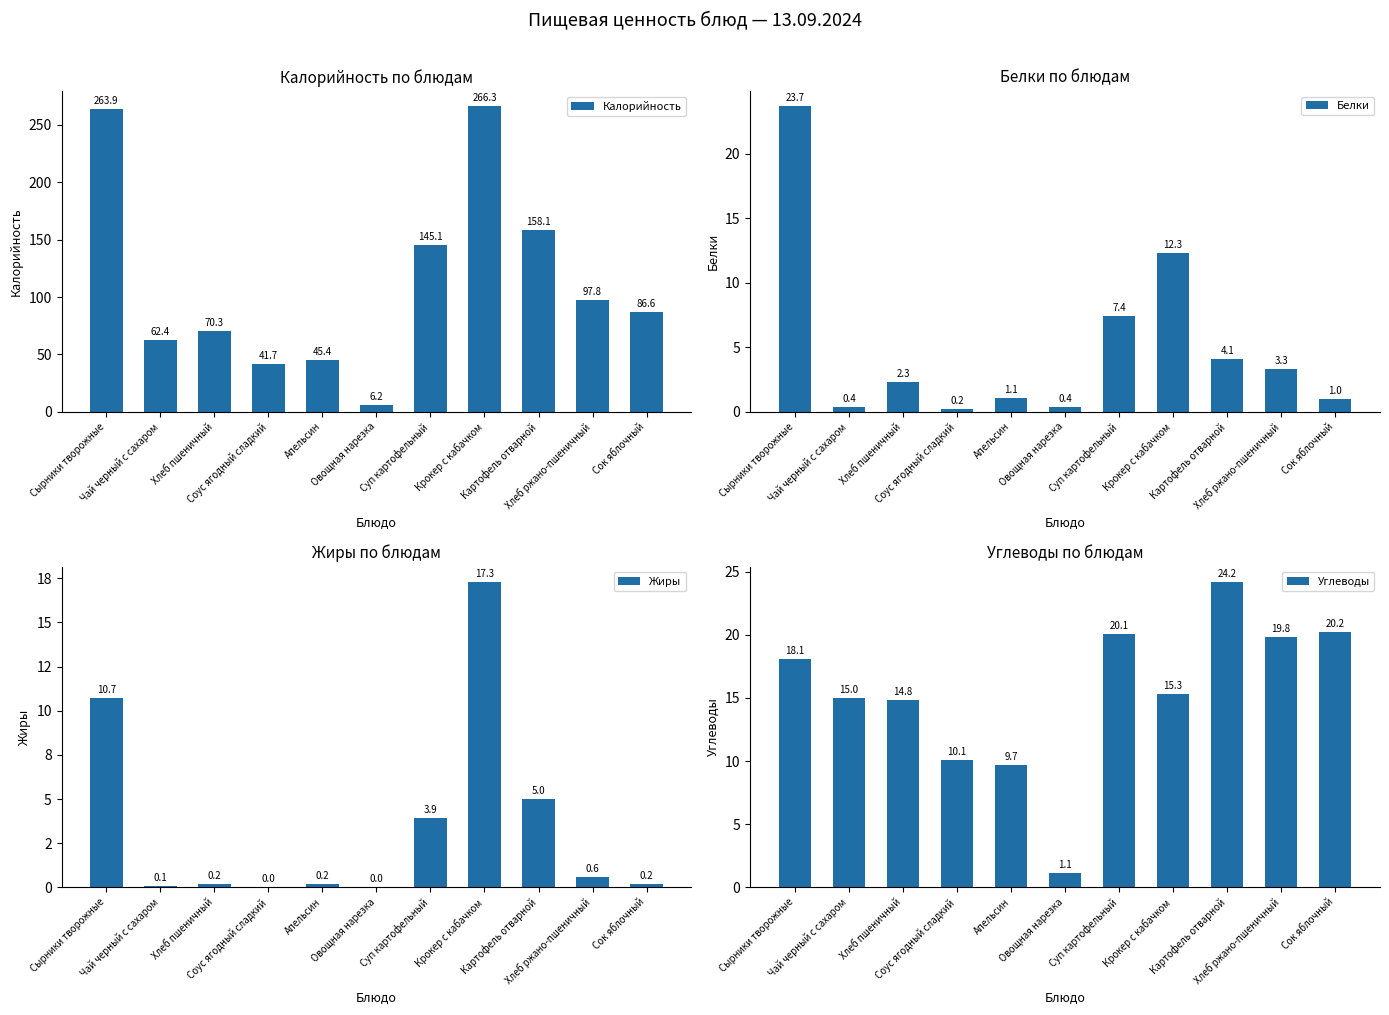

What is the spread (max minus min) of values at Картофель отварной?

154.0